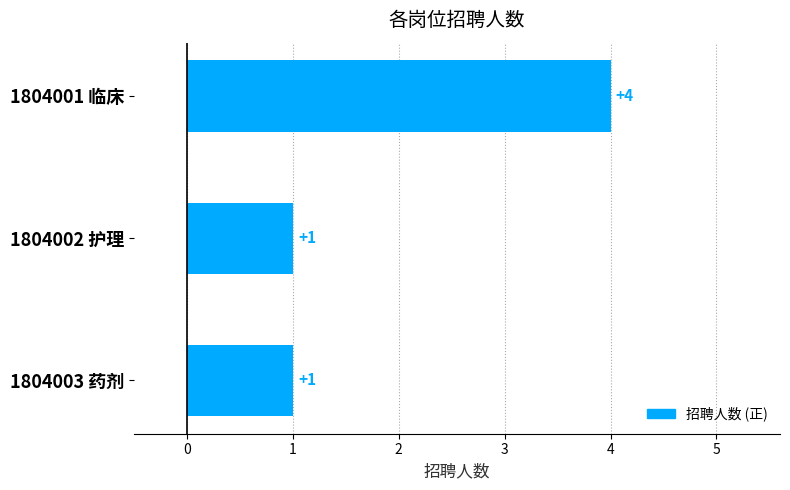

What is the label of the 1st bar from the bottom?

1804003 药剂